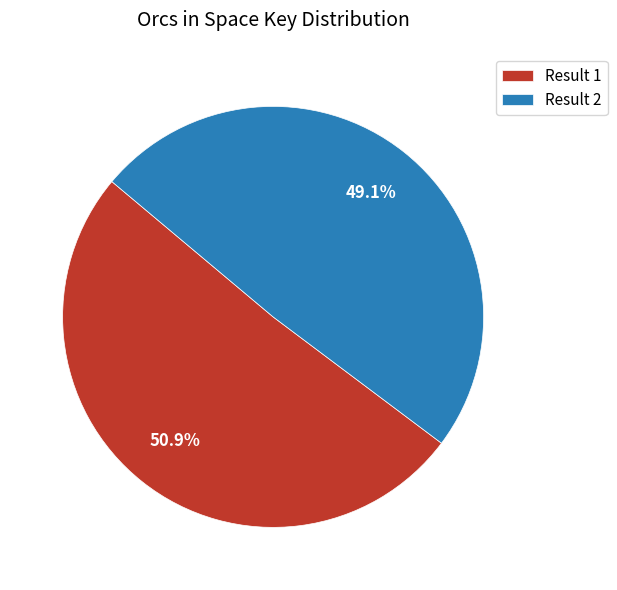

Which slice represents more than half of the pie?

Result 1